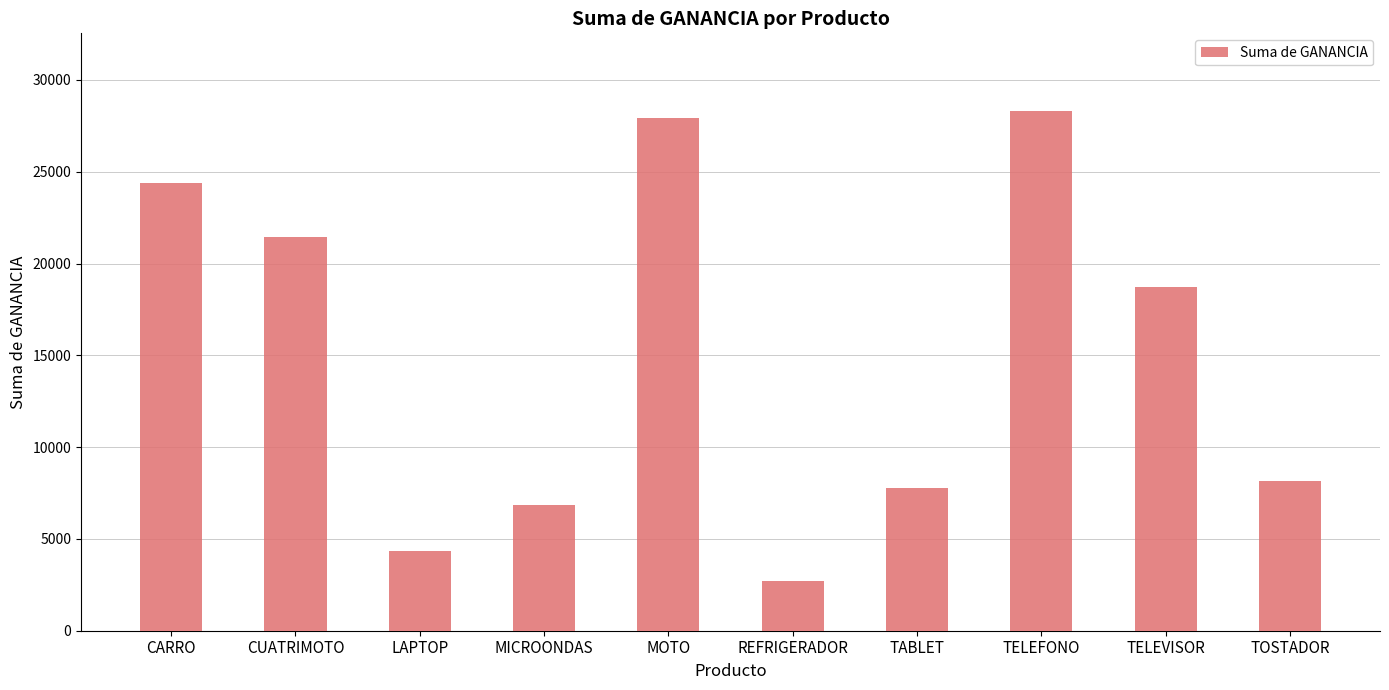

What is the difference between the values at MOTO and LAPTOP?

23610.0